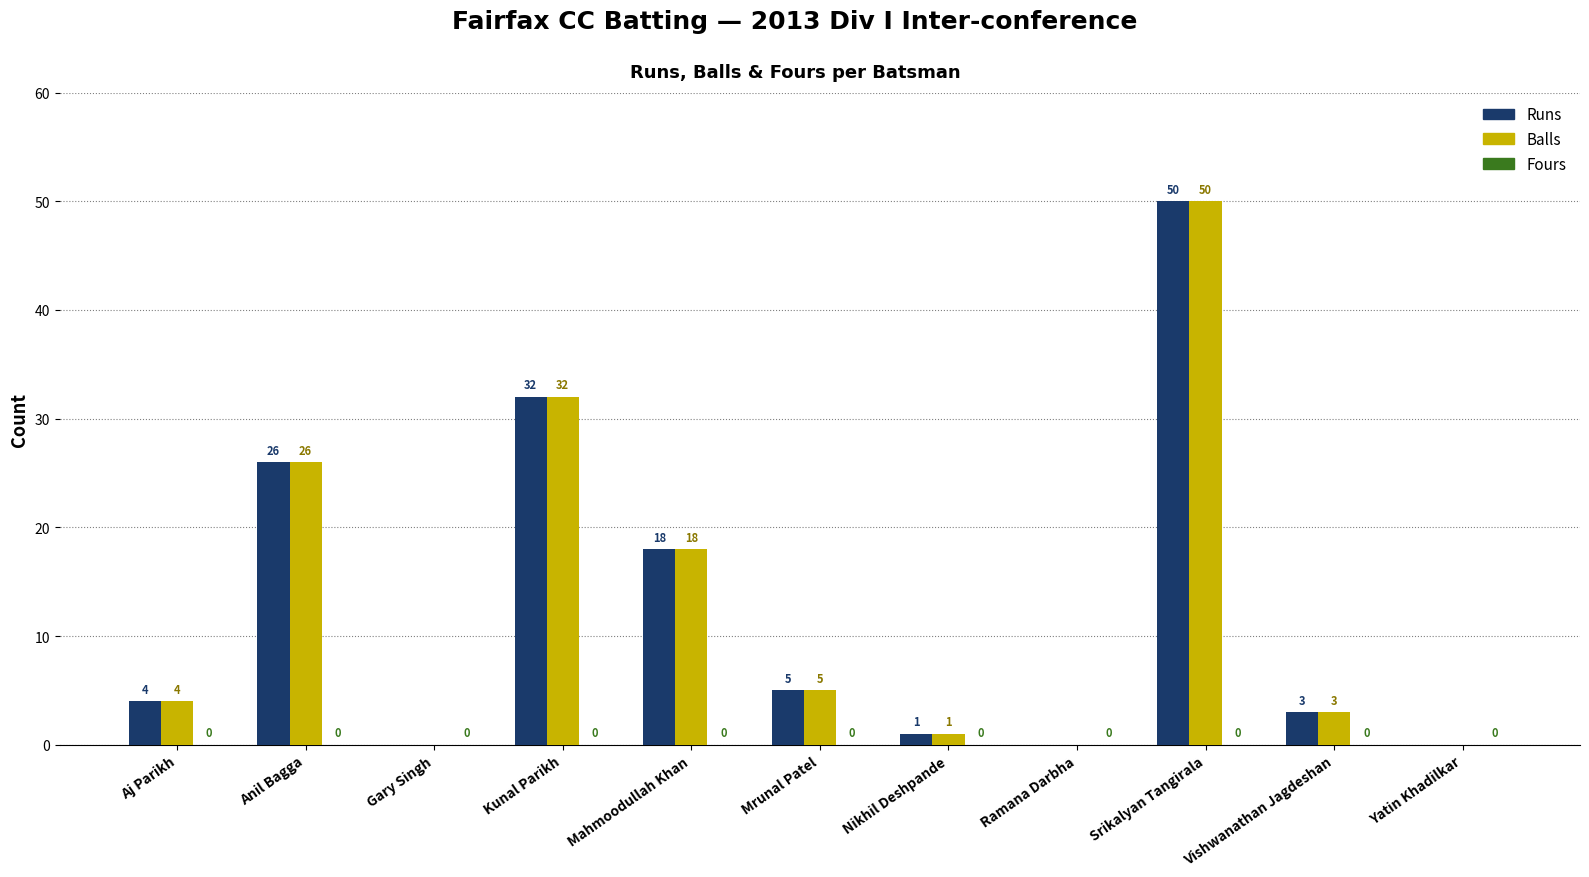

What is the sum of the Balls values at Kunal Parikh and Mrunal Patel?

37